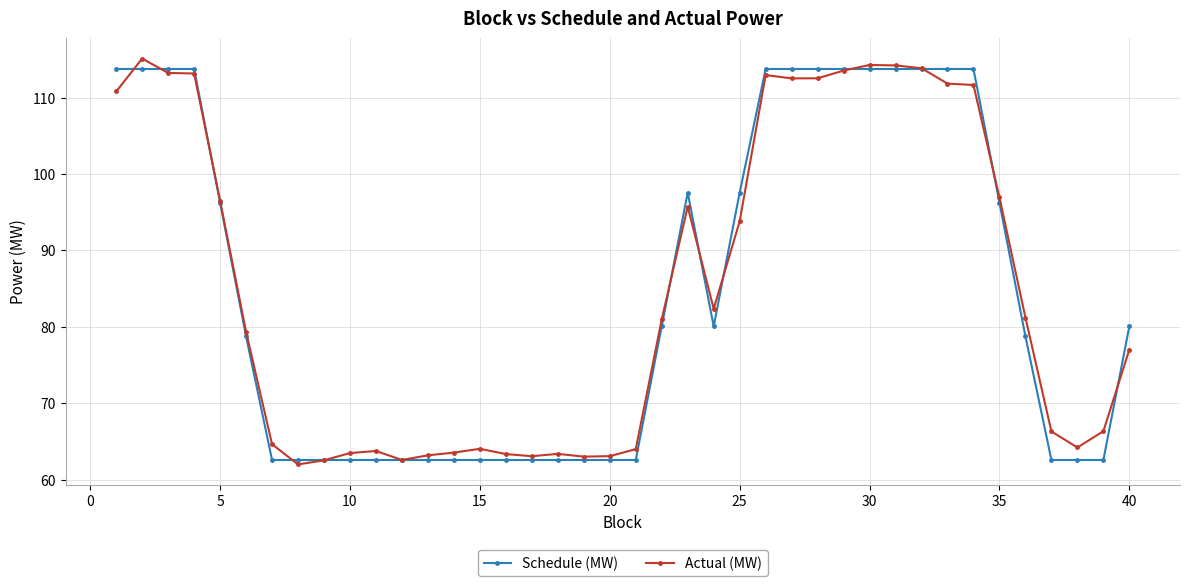

What is the value of the Actual (MW) point at the 18th from the left?

63.4